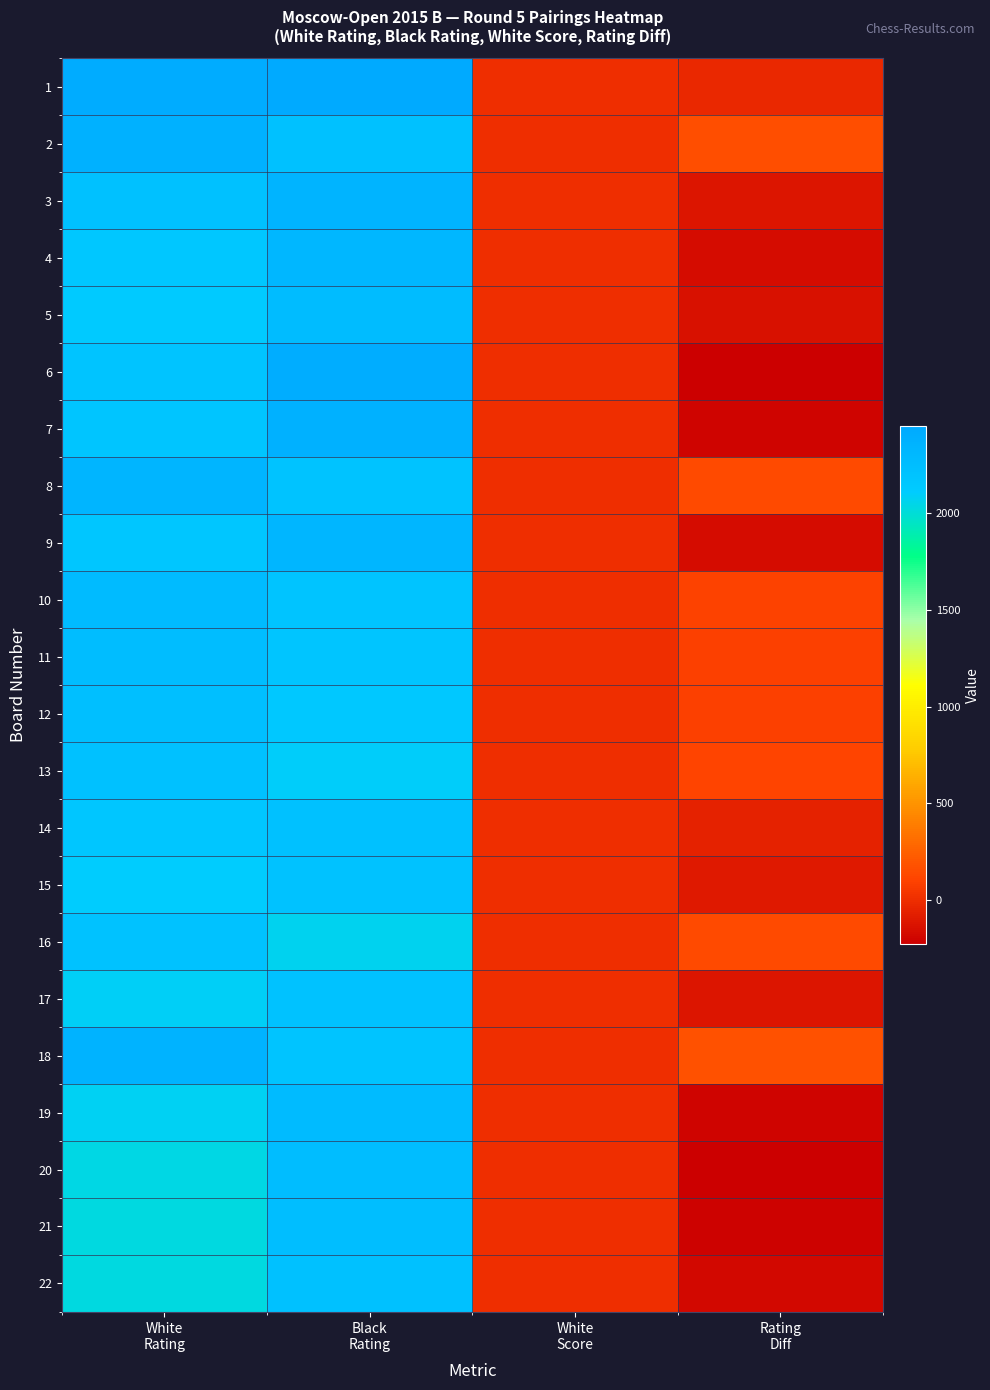

At Black Rating, list the series in order from smallest to largest.

16, 13, 12, 11, 10, 18, 8, 17, 15, 14, 2, 22, 21, 20, 5, 19, 4, 9, 3, 7, 6, 1